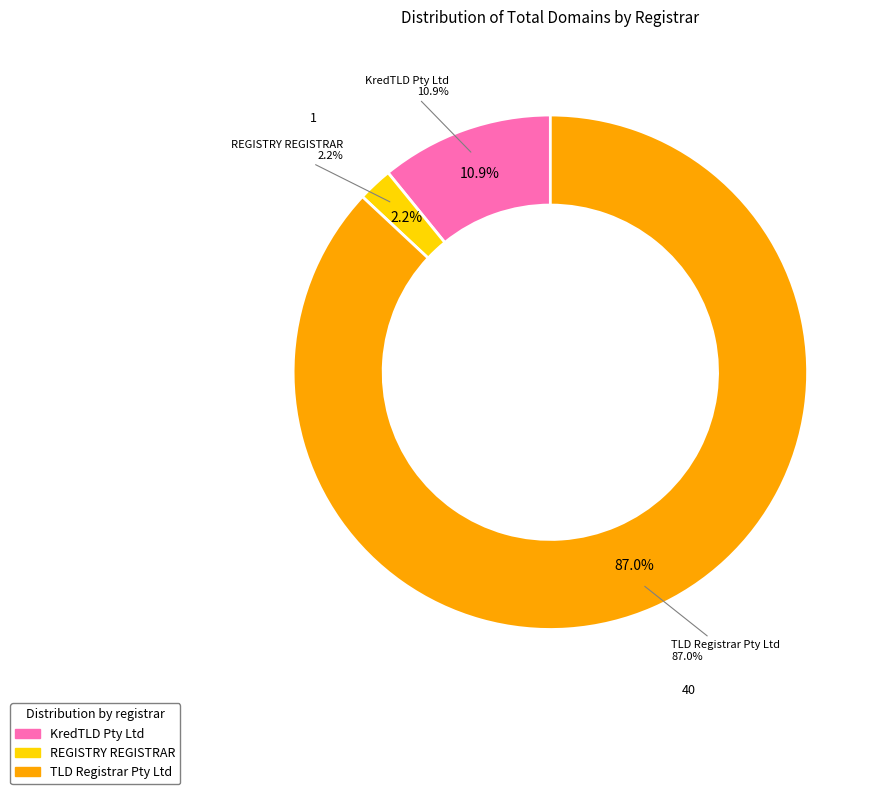

How many slices are in this pie chart?

3